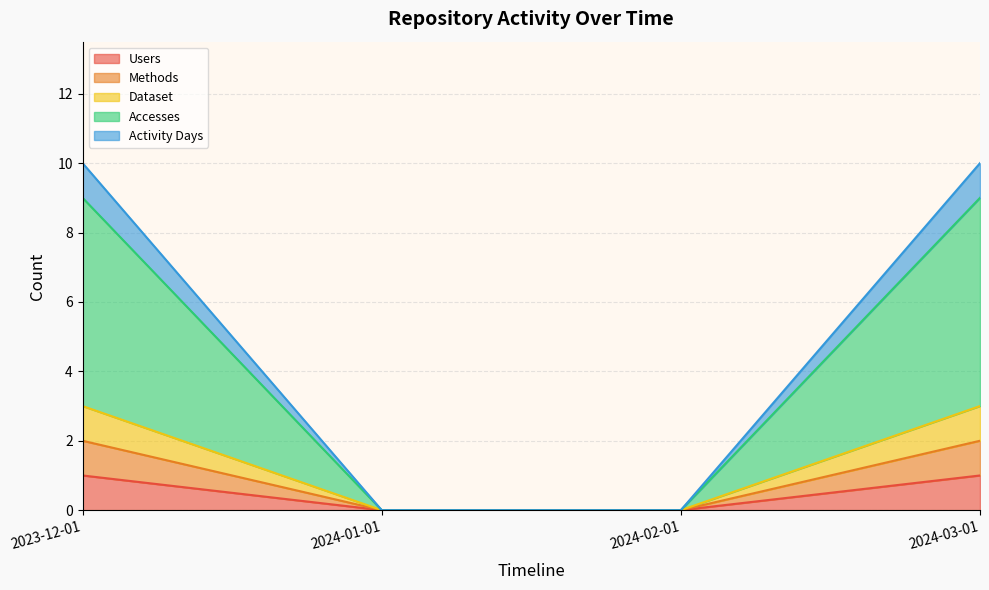

What is the label of the 2nd point from the left?

2024-01-01